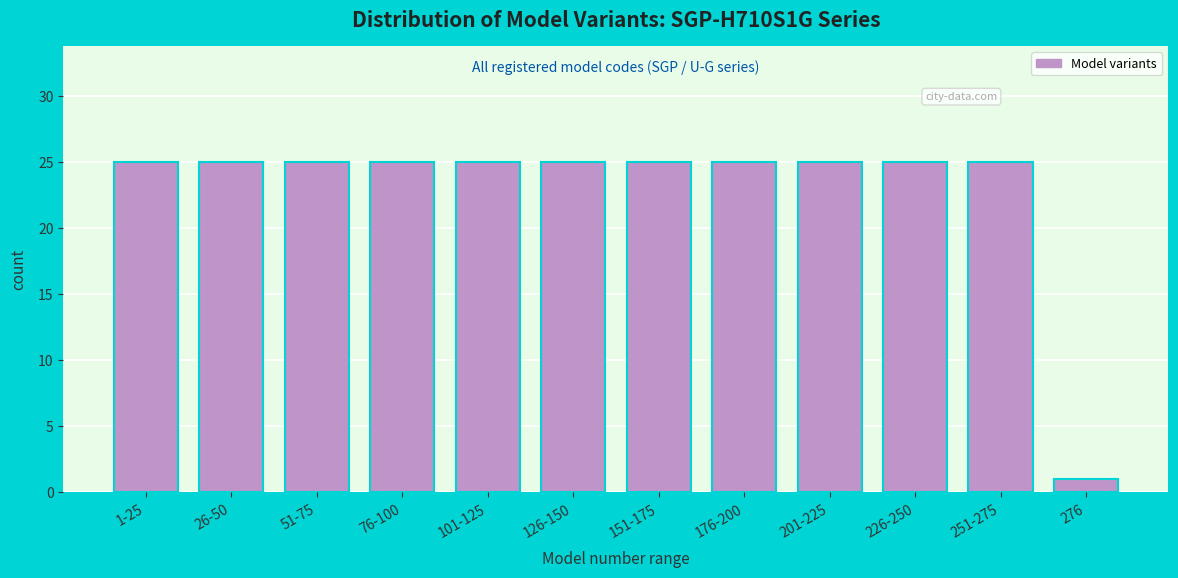

Reading right to left, what are all the values shown in this chart?

276=1	251-275=25	226-250=25	201-225=25	176-200=25	151-175=25	126-150=25	101-125=25	76-100=25	51-75=25	26-50=25	1-25=25